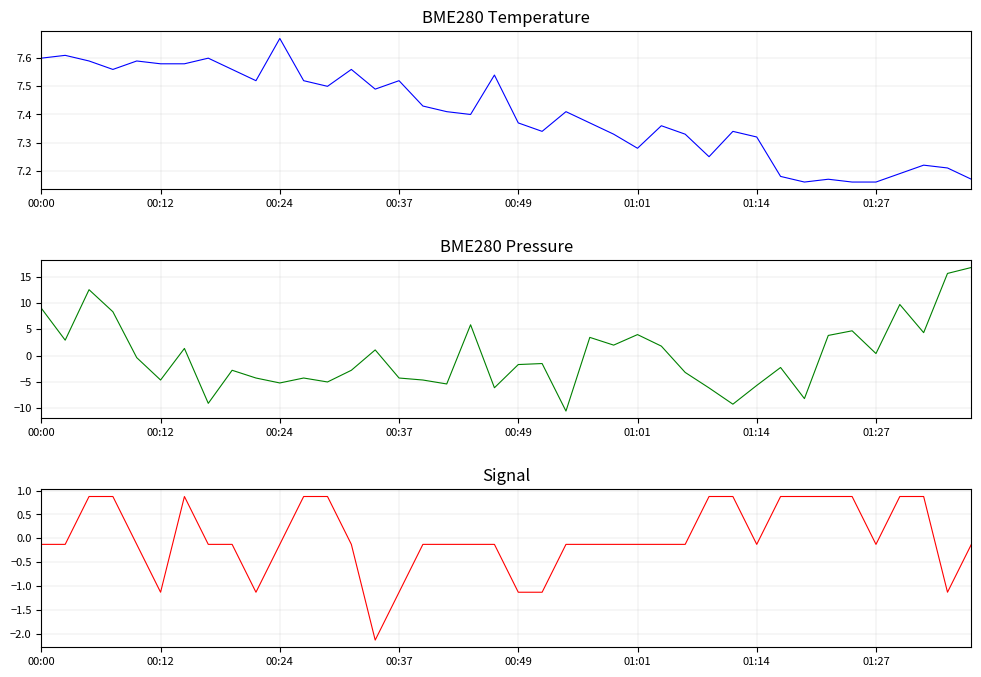

What is the difference between the maximum and minimum values in the BME280_temperature series?

0.5